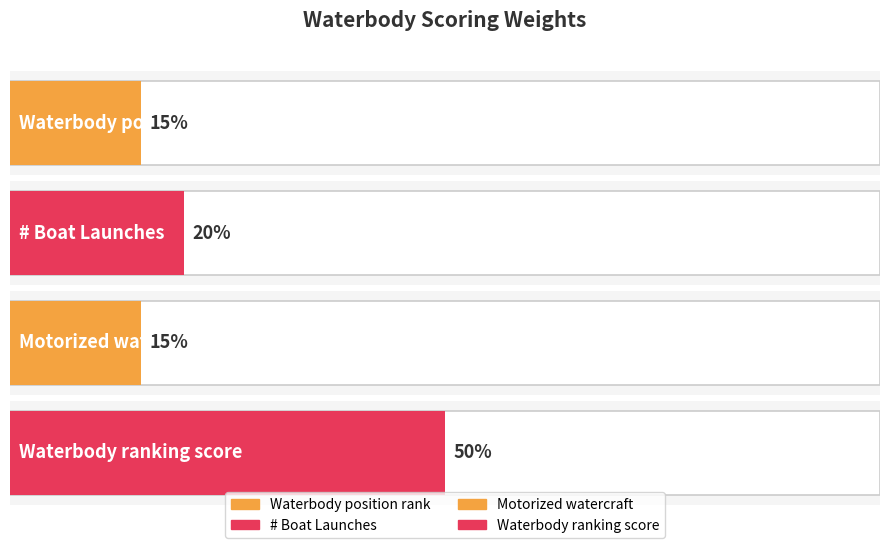

The value at Waterbody ranking score is 0.5. True or false?

True